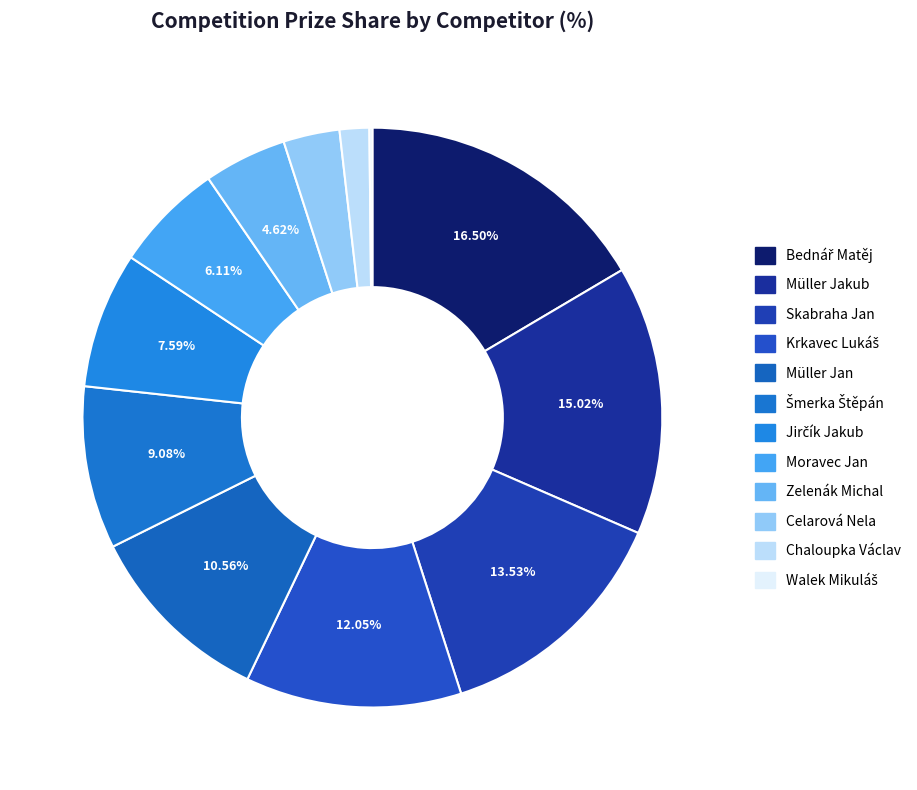

What percentage is the Skabraha Jan slice, to the nearest percent?

14%